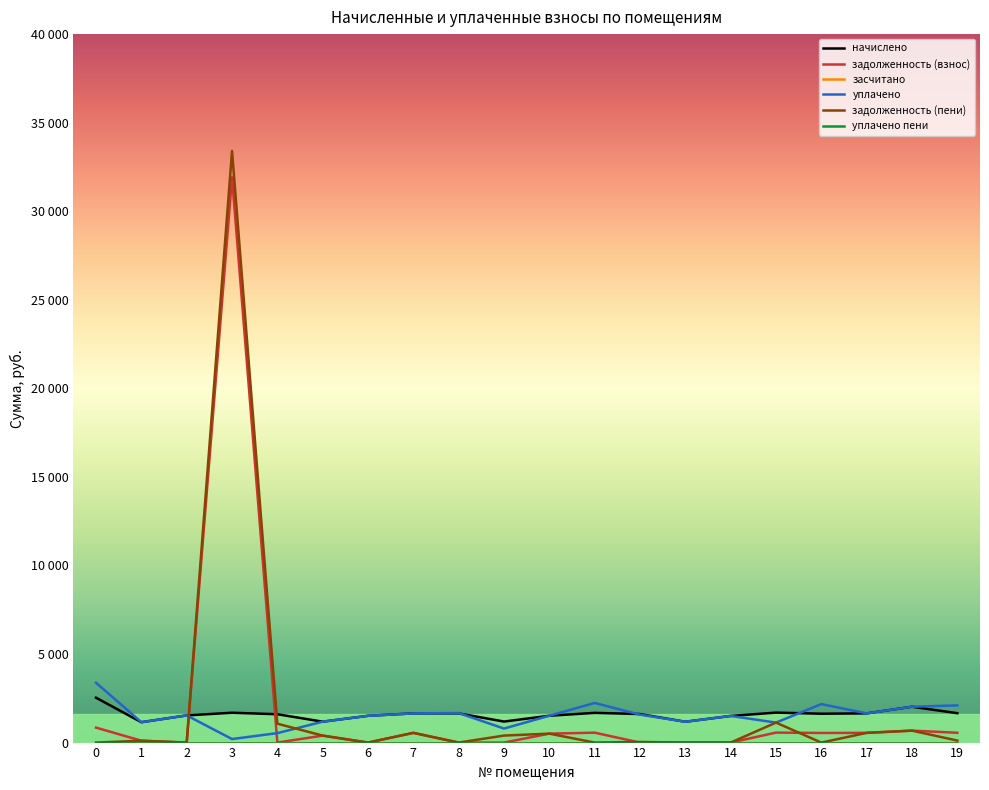

Does the chart display data point markers on the line(s)?

No